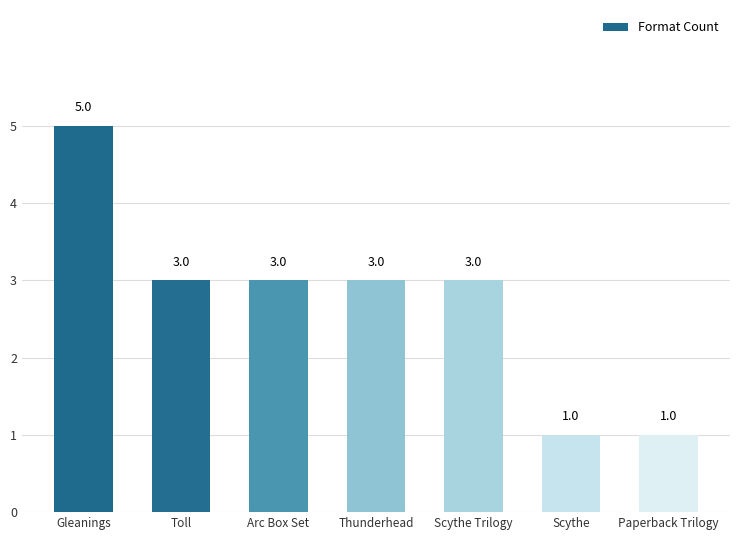

Reading left to right, transcribe all the data shown in this chart.

5	3	3	3	3	1	1